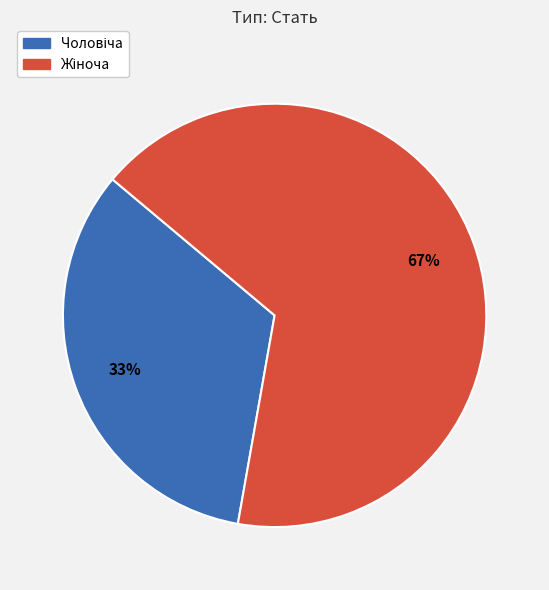

To the nearest percent, what is the average slice percentage?

50%